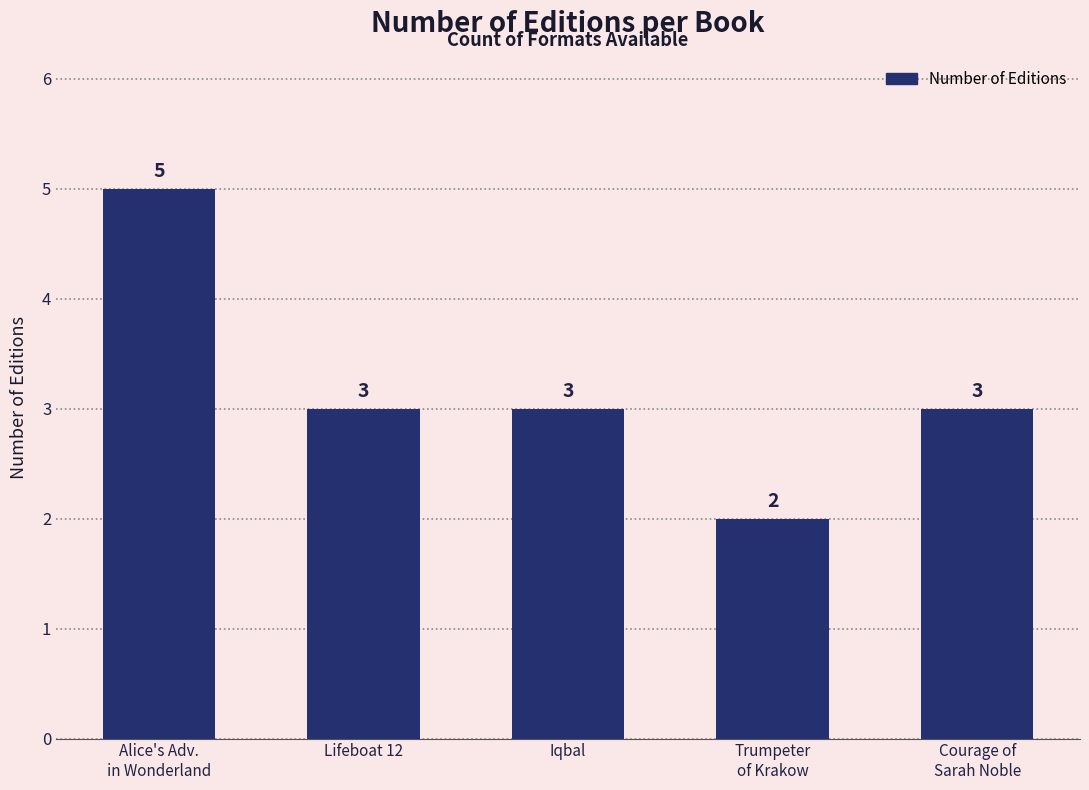

What is the maximum value shown in the chart?

5